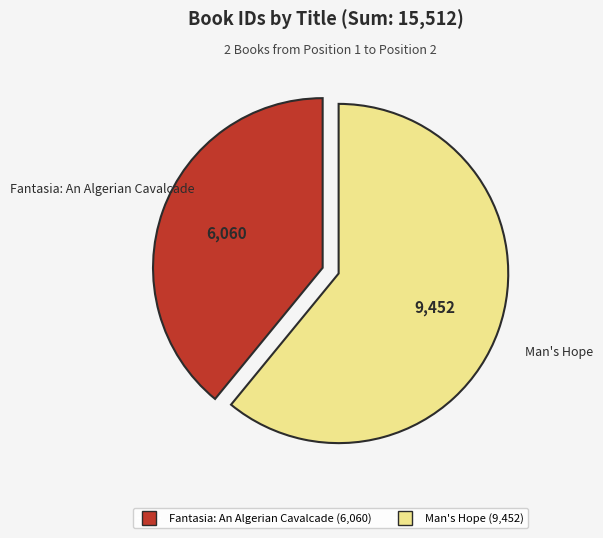

Which slice is the largest?

Man's Hope